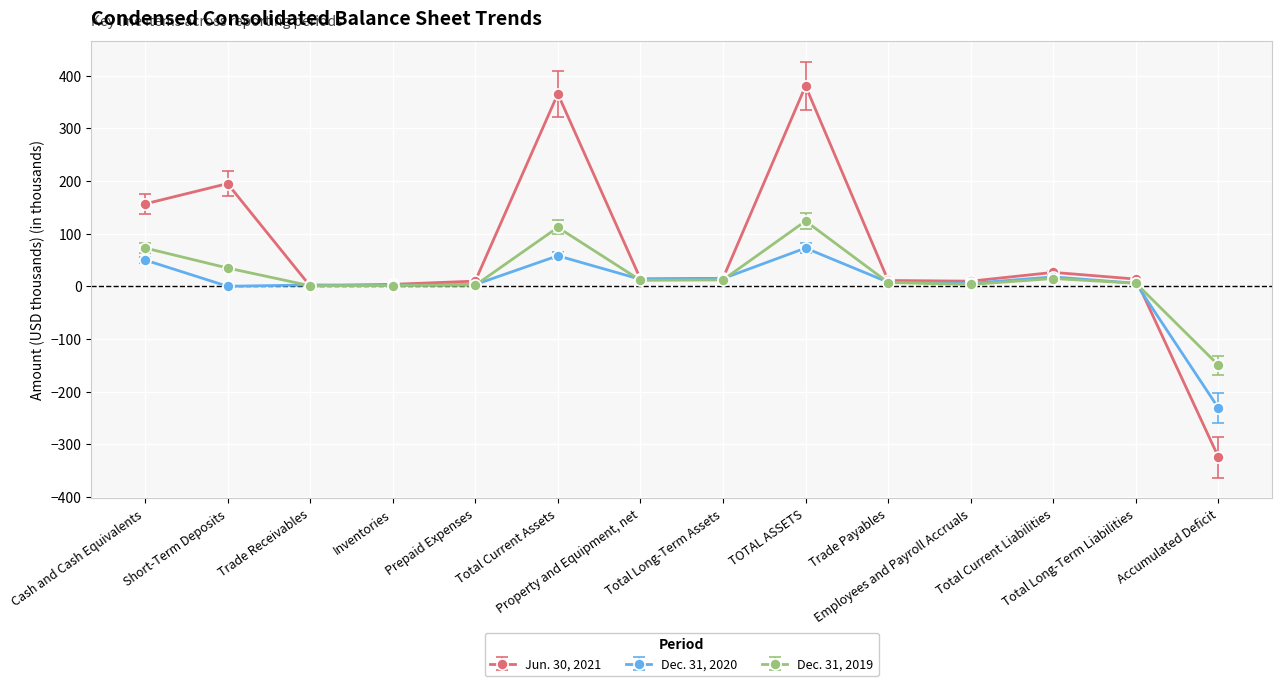

The Dec. 31, 2019 series shows 121.6 at Cash and Cash Equivalents. True or false?

False